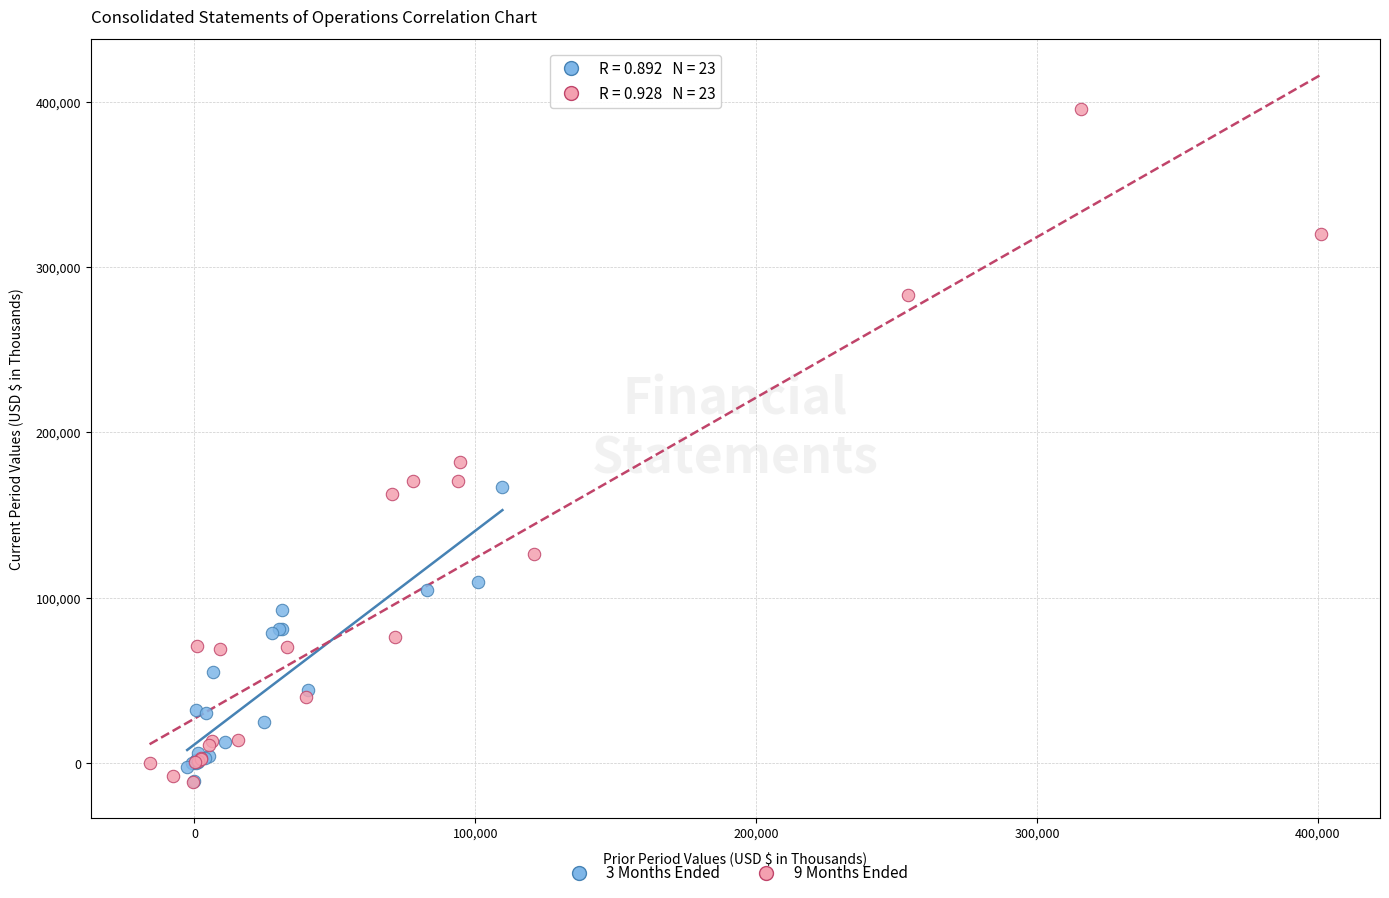

Which series has the widest spread of Y values?

9 Months Ended